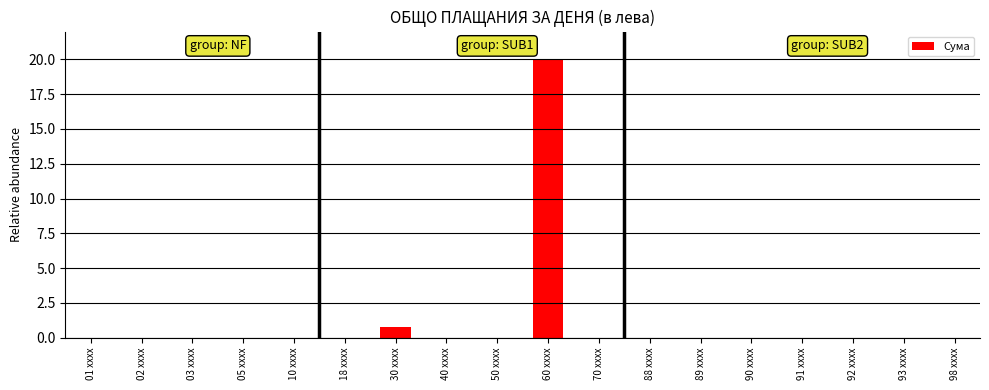

Does the chart contain stacked bars?

No